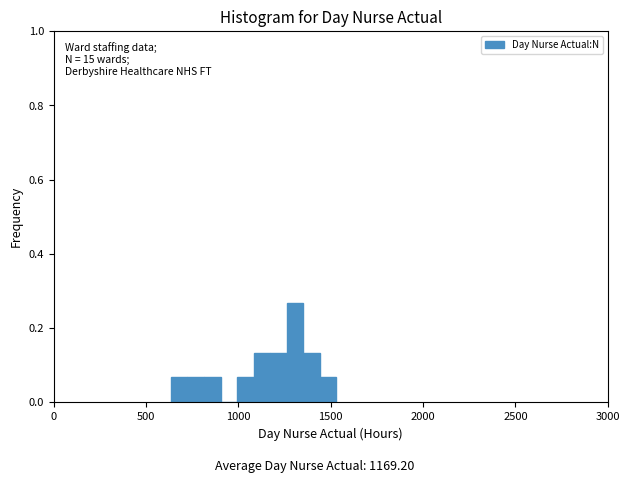

Read against the x-axis, roughly where is the centre of the tallest bar?

1300